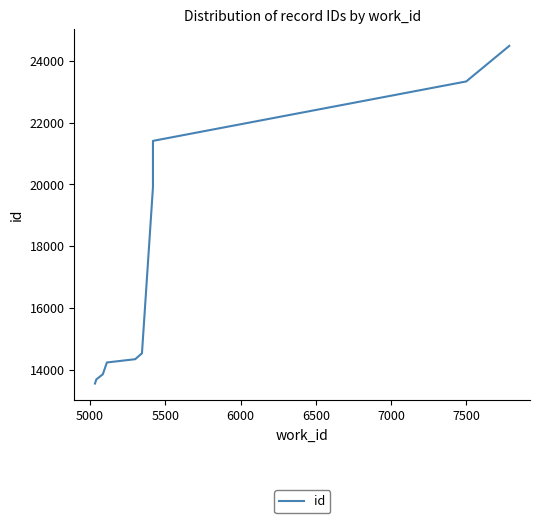

True or false: the data shows 6249 at 4500.

False